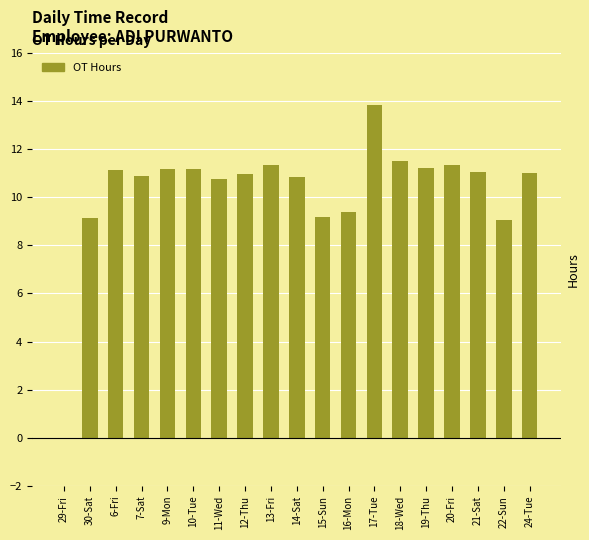

Between 10-Tue and 21-Sat, which is larger?

10-Tue